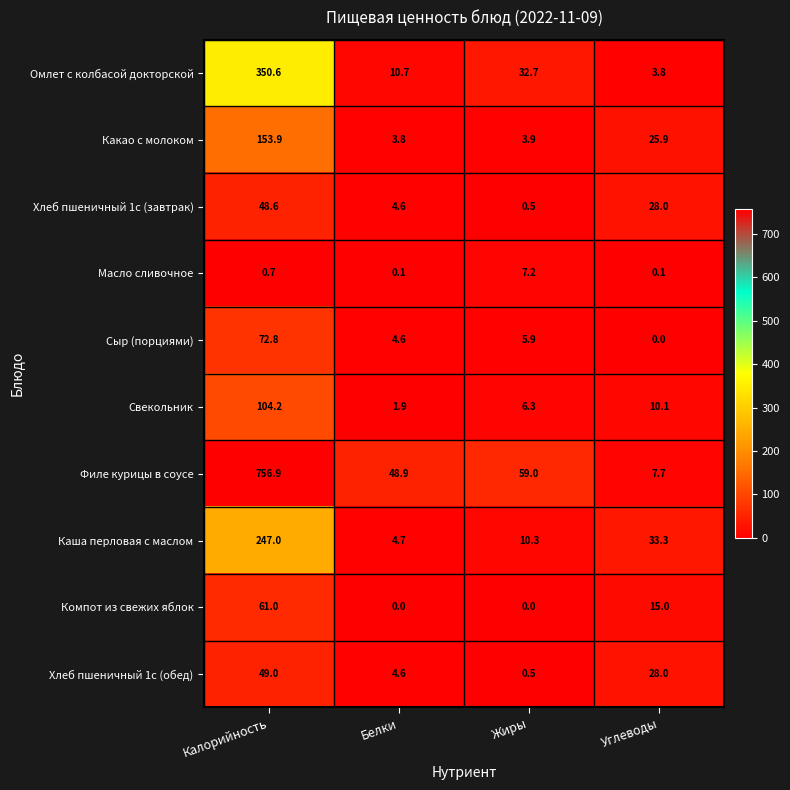

Rank the categories by Каша перловая с маслом value from highest to lowest.

Калорийность, Углеводы, Жиры, Белки